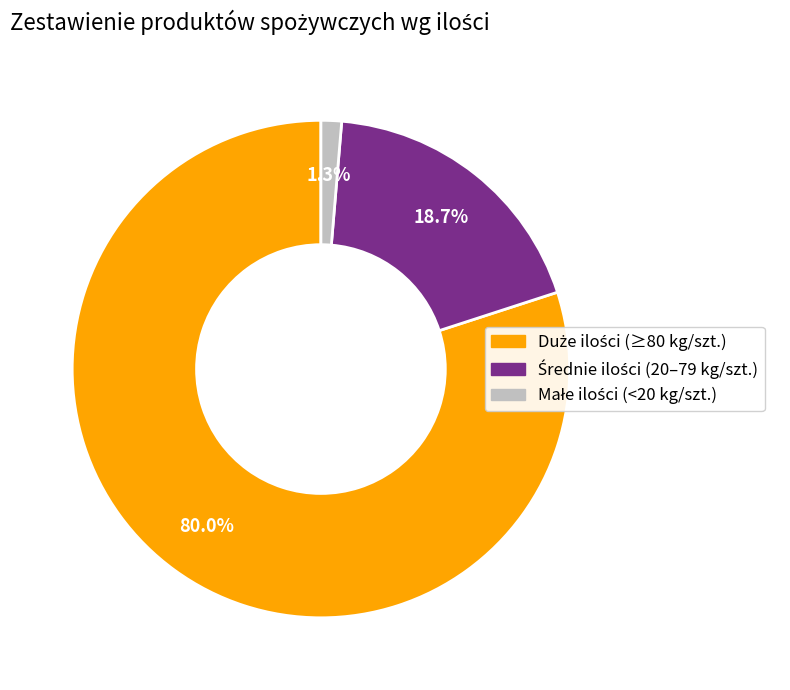

Is there a majority slice in this chart?

Yes